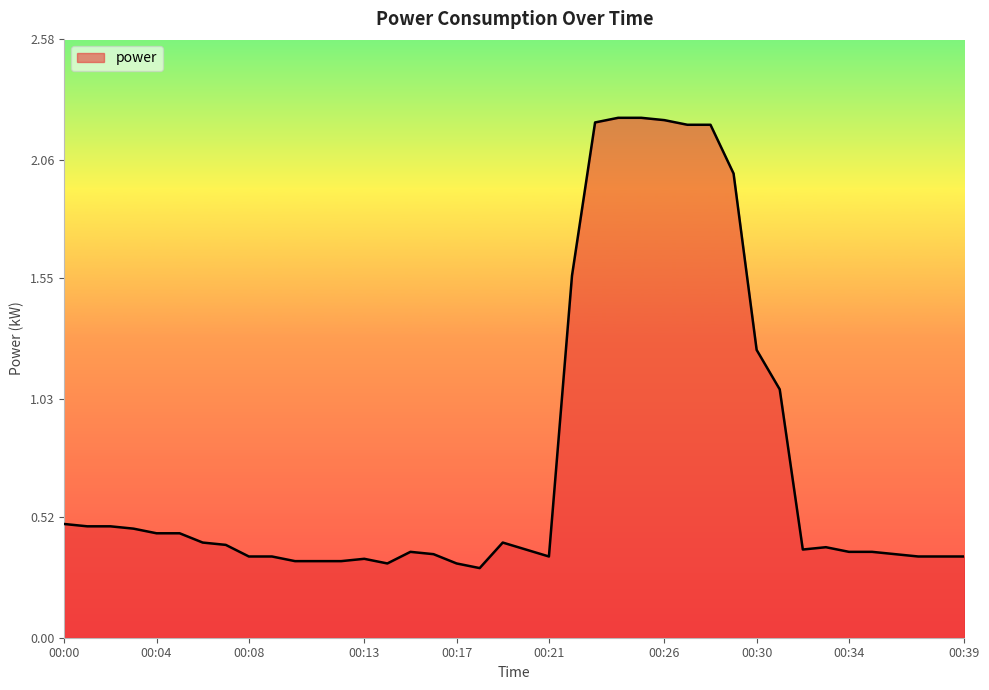

What is the difference between the maximum and minimum values?

1.9